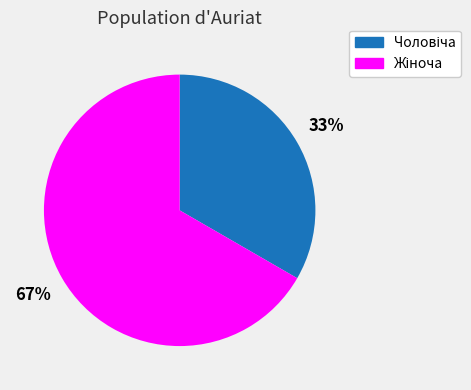

Is there any slice that represents more than half of the pie?

Yes